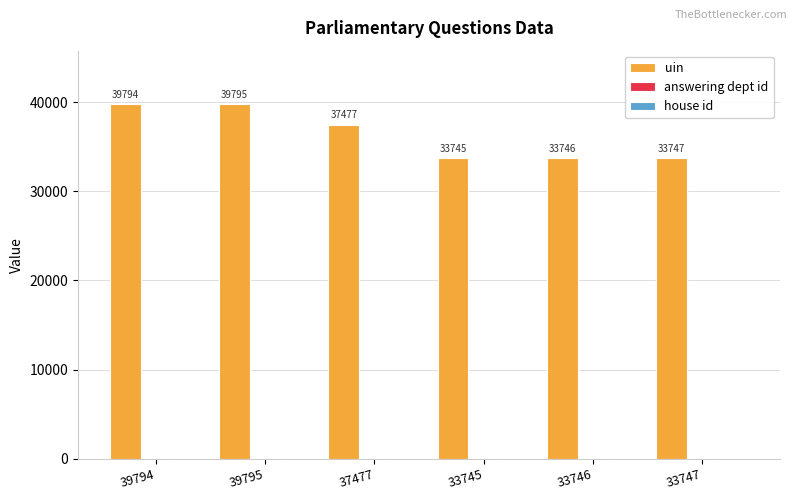

The answering dept id series shows 54 at 33746. True or false?

True